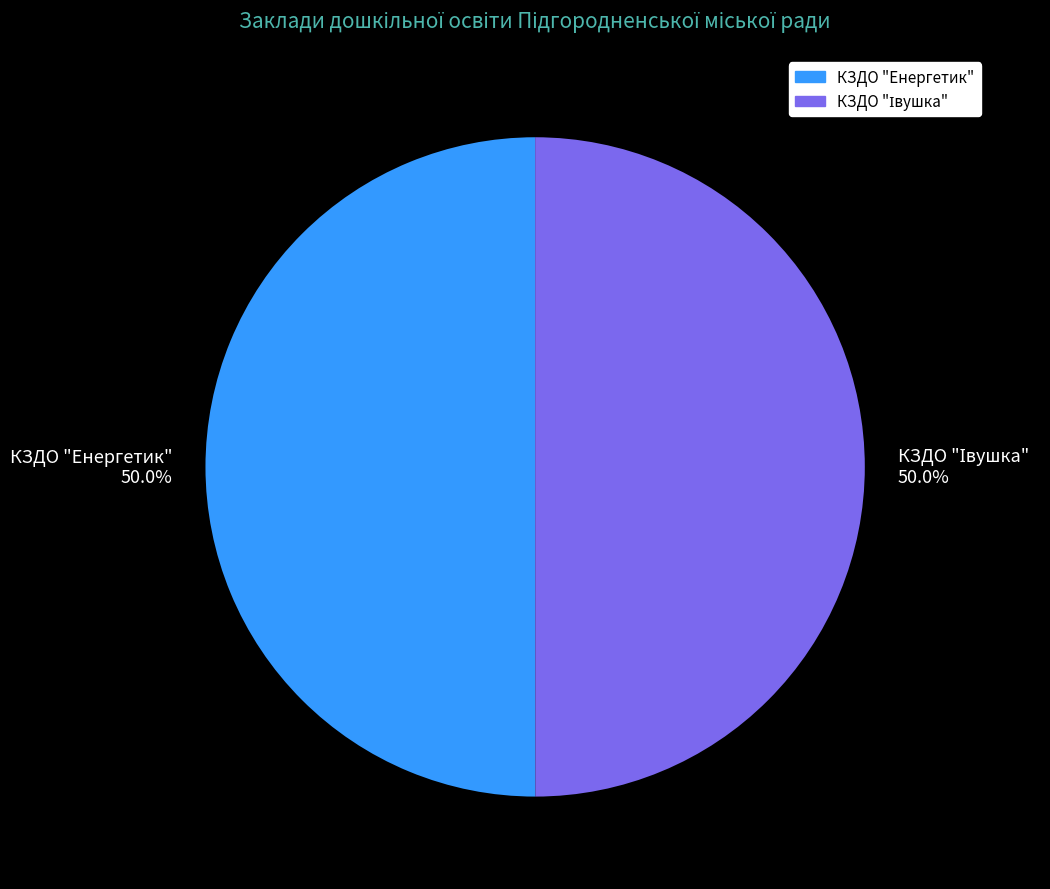

What portion of the pie excludes КЗДО "Енергетик"?

50.0%